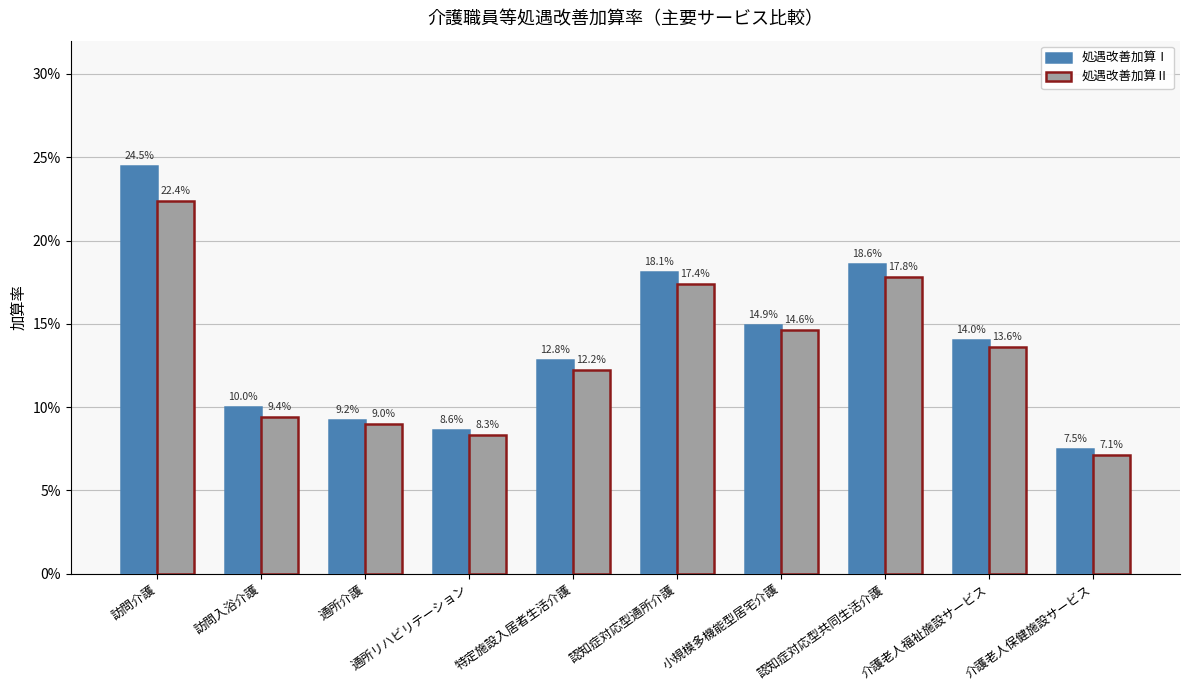

Are the bars grouped side by side (vs. stacked)?

Yes